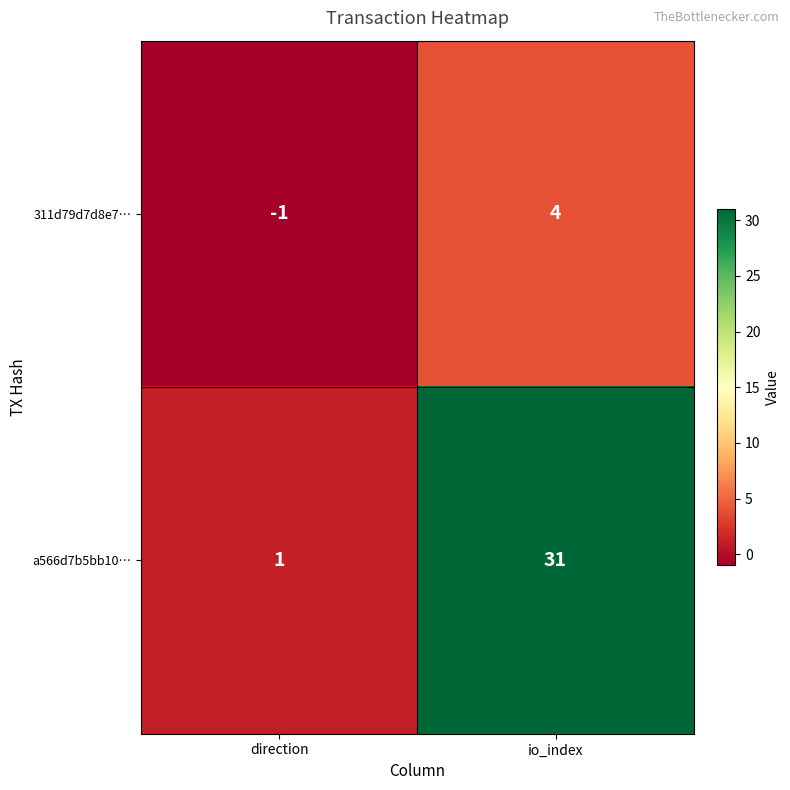

Count the number of categories in the chart.

2